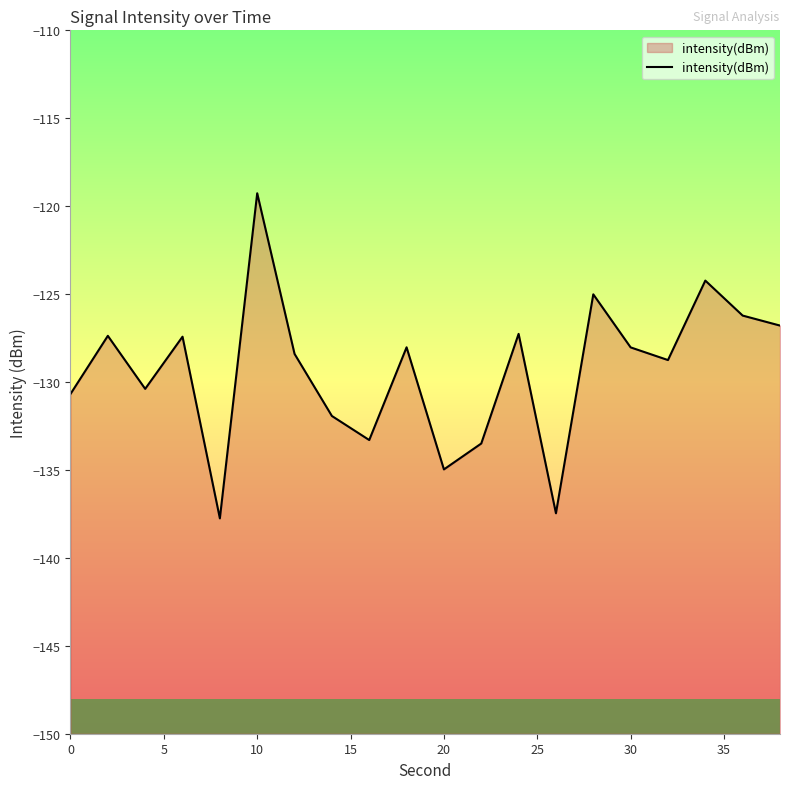

What value does the data have at 30?

-128.0